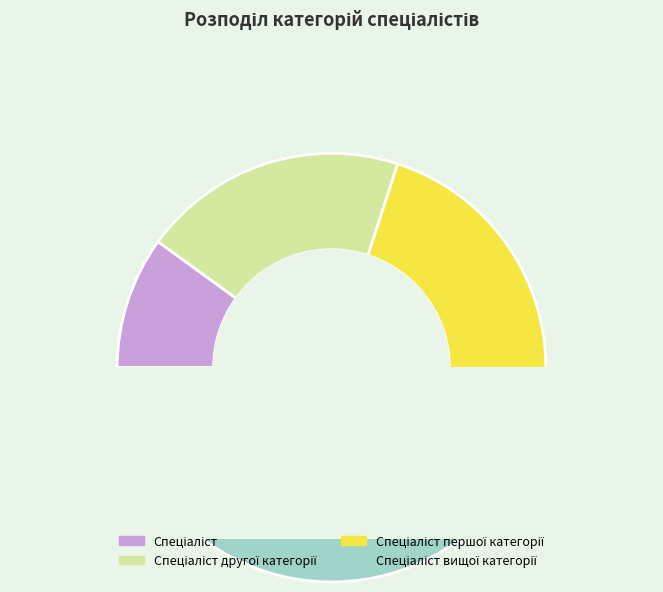

To the nearest percent, what percentage of the pie is Спеціаліст першої категорії?

30%